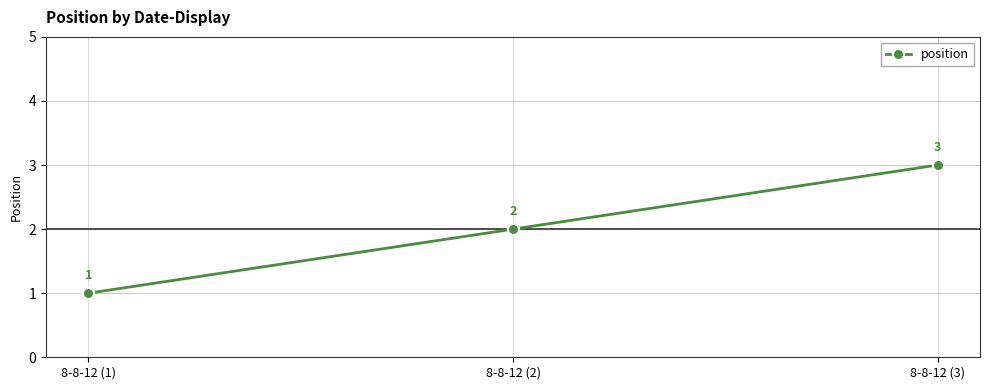

Is it true that the value at 8-8-12 (3) is 3?

True